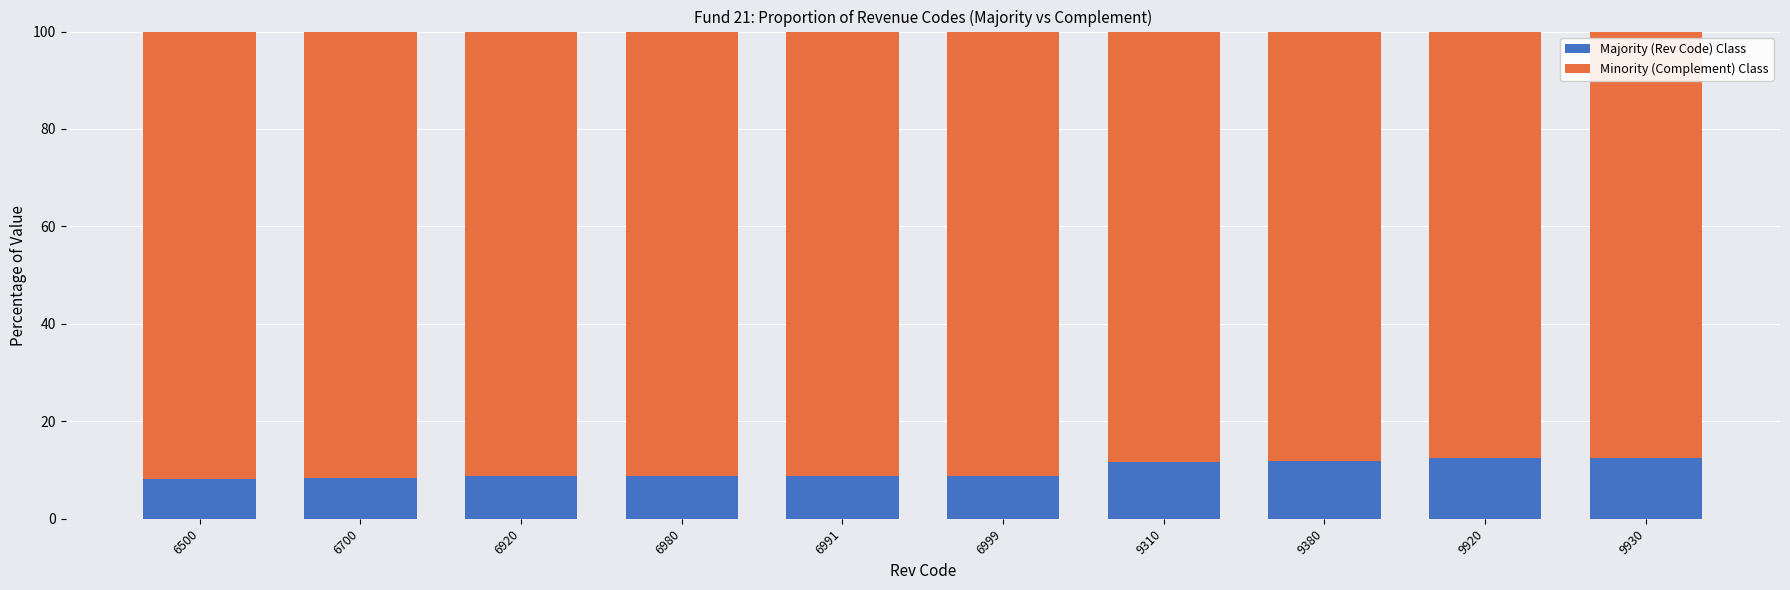

What is the value of the Majority (Rev Code) Class bar at the 1st from the left?

8.2